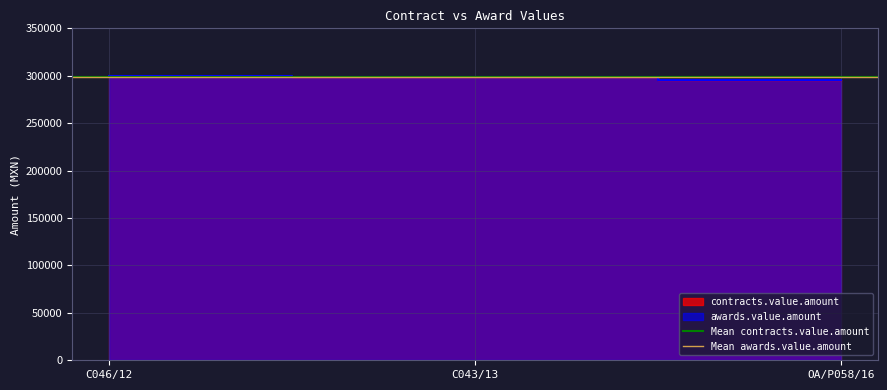

Reading left to right, list all the values displayed in this chart.

contracts.value.amount: C046/12=300000	C043/13=299000	OA/P058/16=295800
awards.value.amount: C046/12=300000	C043/13=299000	OA/P058/16=295800